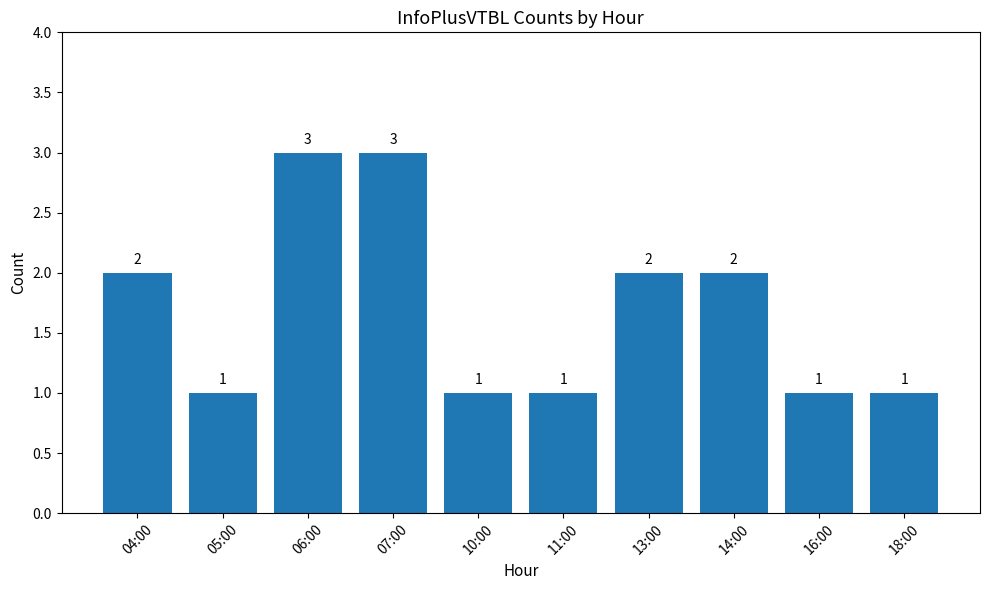

Does the chart contain any negative values?

No